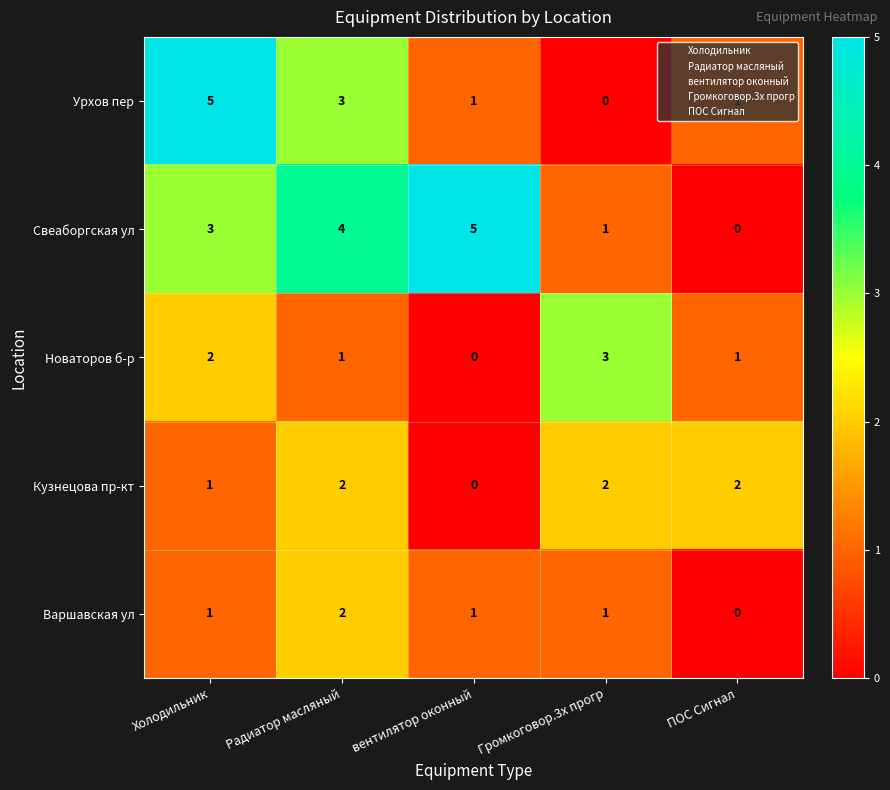

How many series are shown in this chart?

5